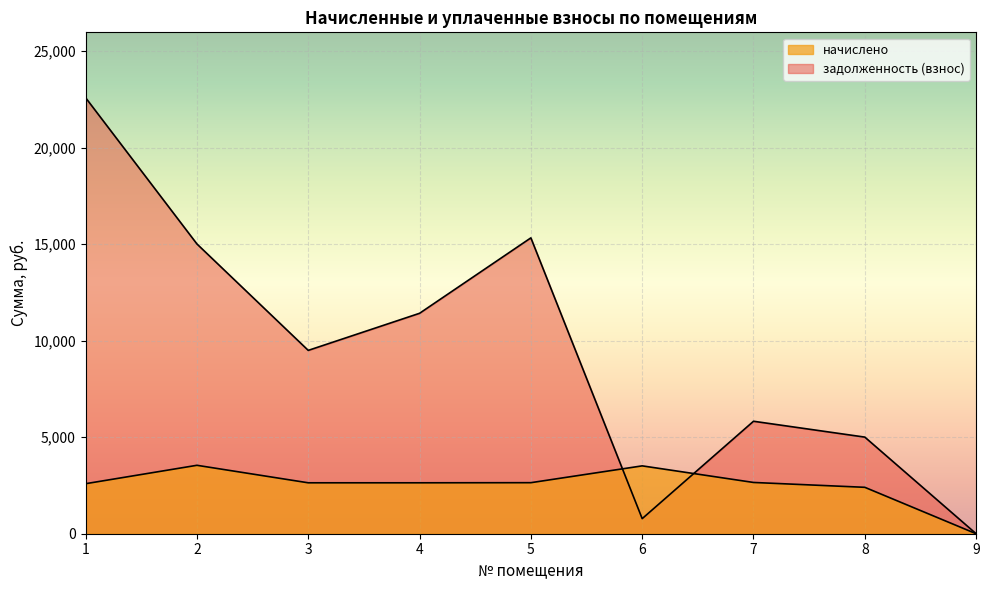

Between which two adjacent categories do задолженность (взнос) and начислено first intersect?

5 and 6